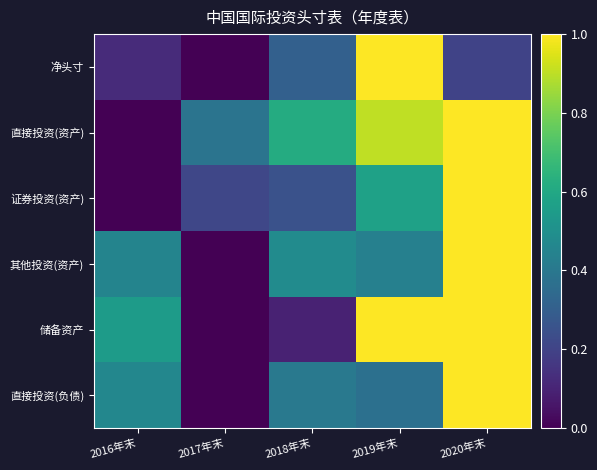

Reading left to right, what are all the values shown in this chart?

净头寸: 2016年末=0.1	2017年末=0.0	2018年末=0.3	2019年末=1.0	2020年末=0.2
直接投资(资产): 2016年末=0.0	2017年末=0.4	2018年末=0.6	2019年末=0.9	2020年末=1.0
证券投资(资产): 2016年末=0.0	2017年末=0.2	2018年末=0.3	2019年末=0.6	2020年末=1.0
其他投资(资产): 2016年末=0.4	2017年末=0.0	2018年末=0.5	2019年末=0.4	2020年末=1.0
储备资产: 2016年末=0.6	2017年末=0.0	2018年末=0.1	2019年末=1.0	2020年末=1.0
直接投资(负债): 2016年末=0.5	2017年末=0.0	2018年末=0.4	2019年末=0.4	2020年末=1.0